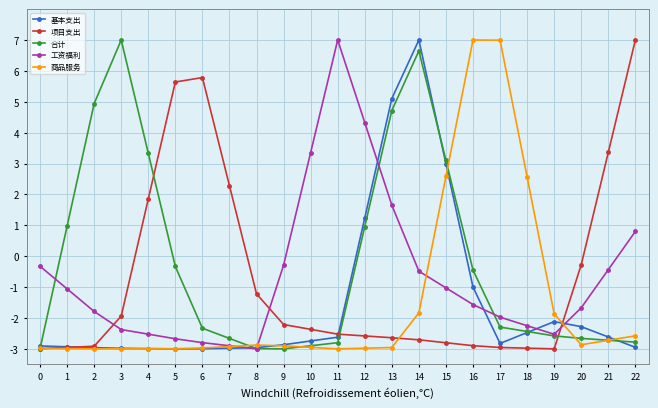

Is it true that 项目支出 equals -2.6 at 12?

True